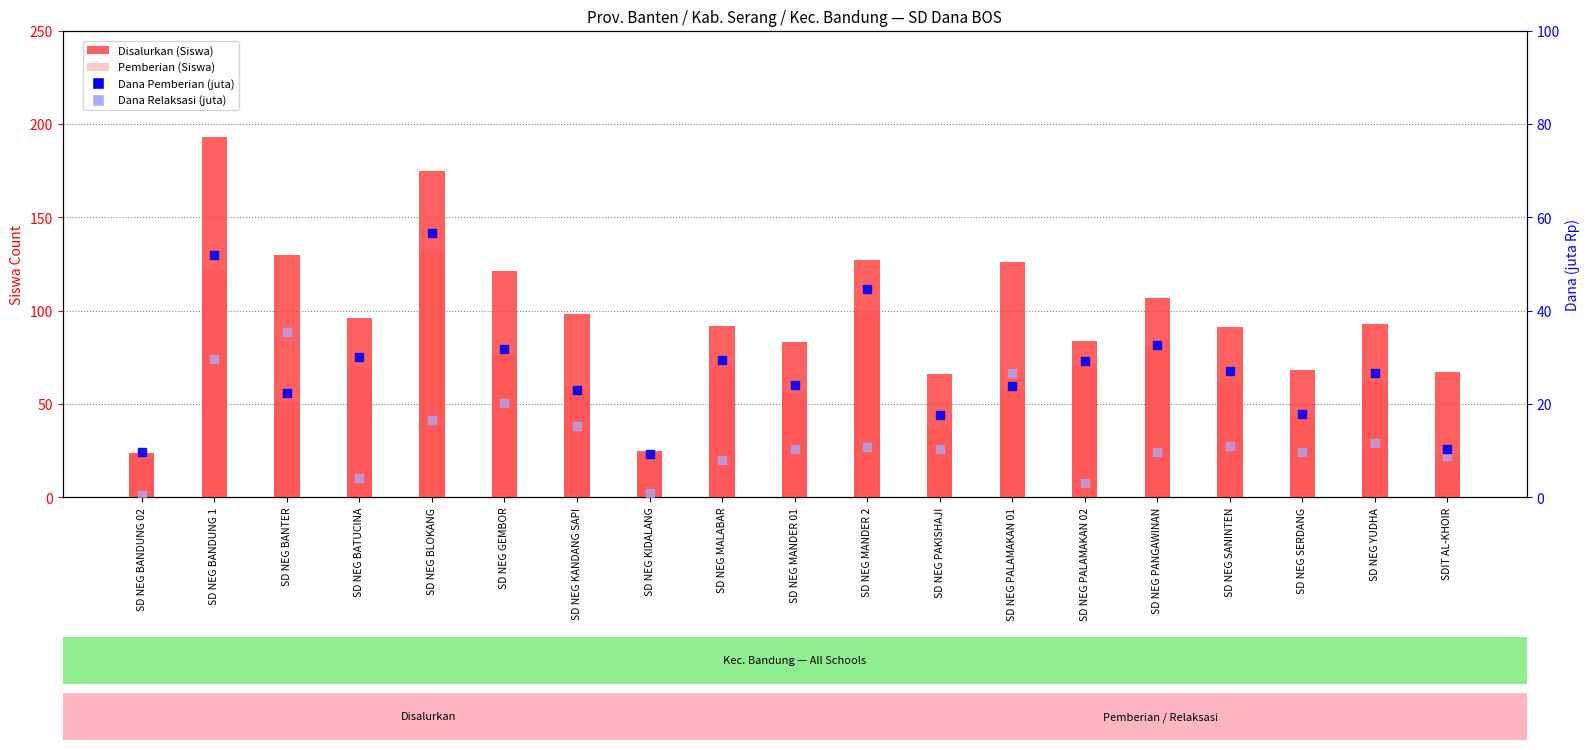

At how many categories does at least one series exceed 146?

2